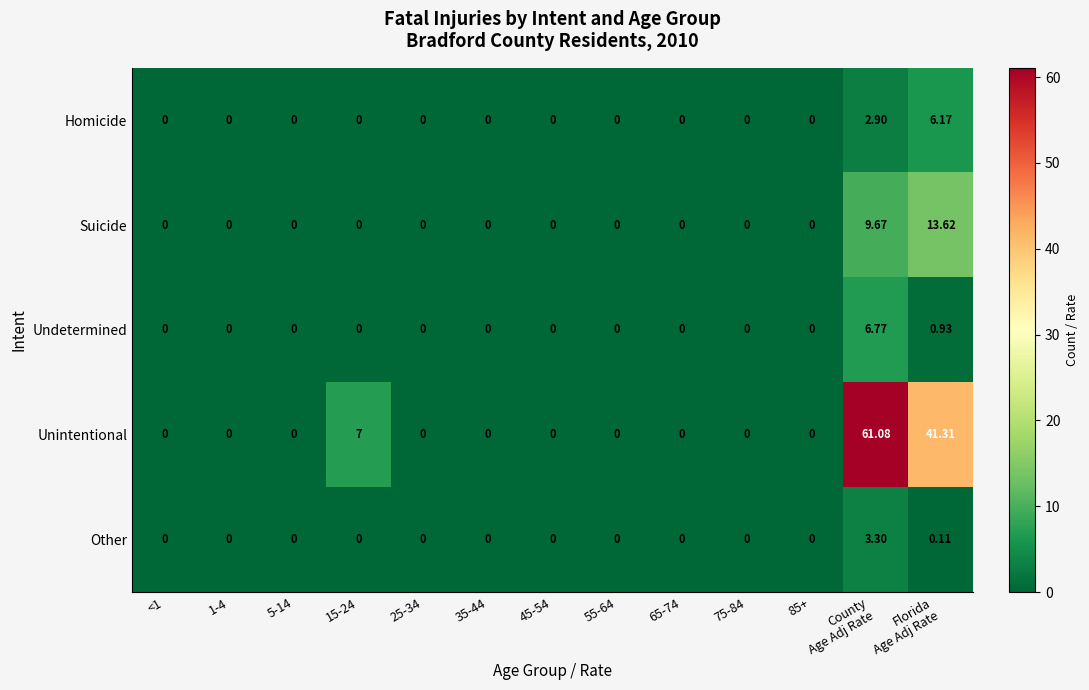

Rank the series by their maximum value, from lowest to highest.

Other, Homicide, Undetermined, Suicide, Unintentional